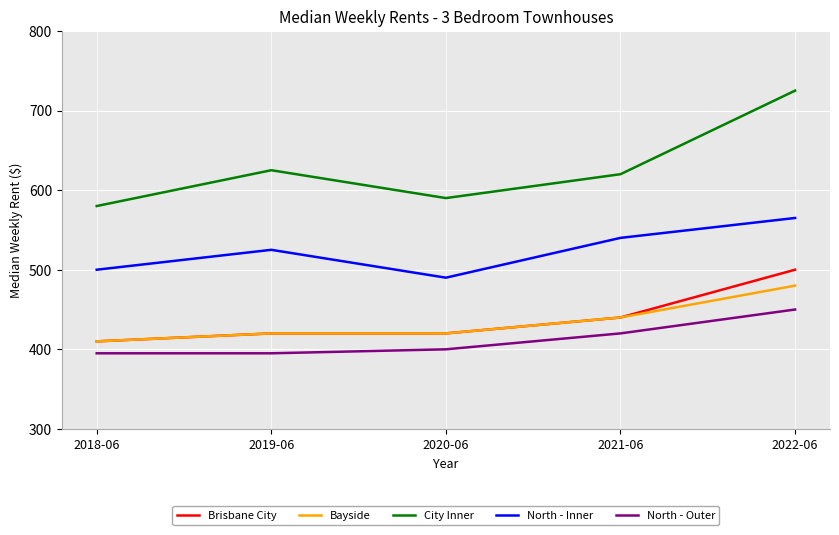

What is the highest value of the Bayside series?

480